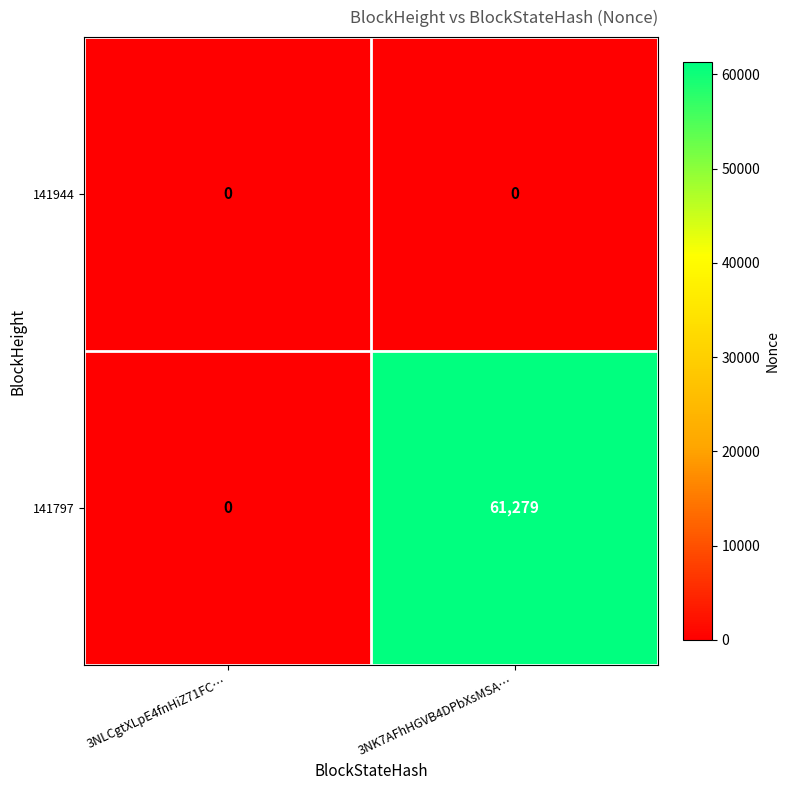

Where is 141797 nearest to the value 30639?

3NLCgtXLpE4fnHiZ71FC…